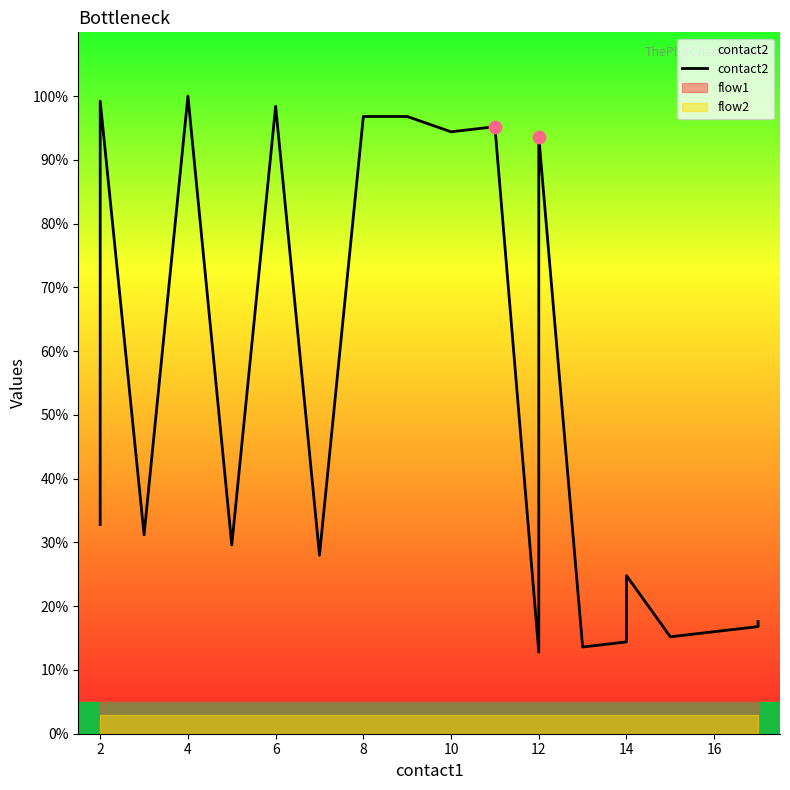

Approximately how many times larger is the value at 2 compared to 14?

4.0